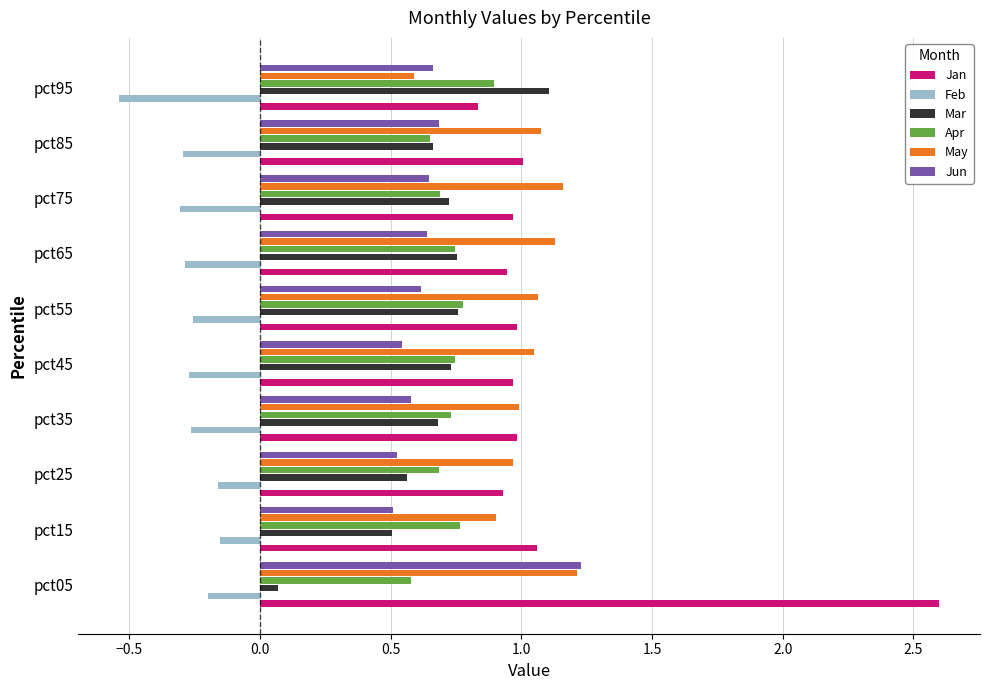

At which category is the sum across all series the highest?

pct05